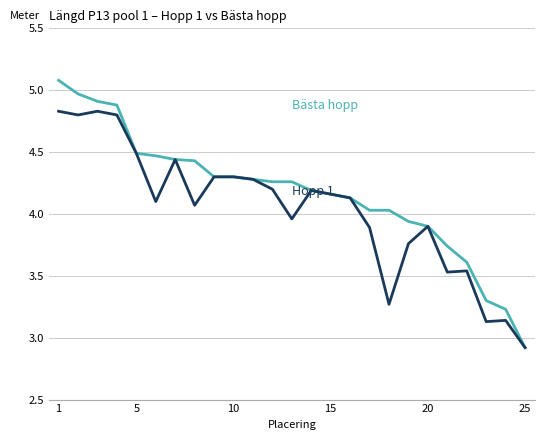

What is the smallest value displayed?

2.9